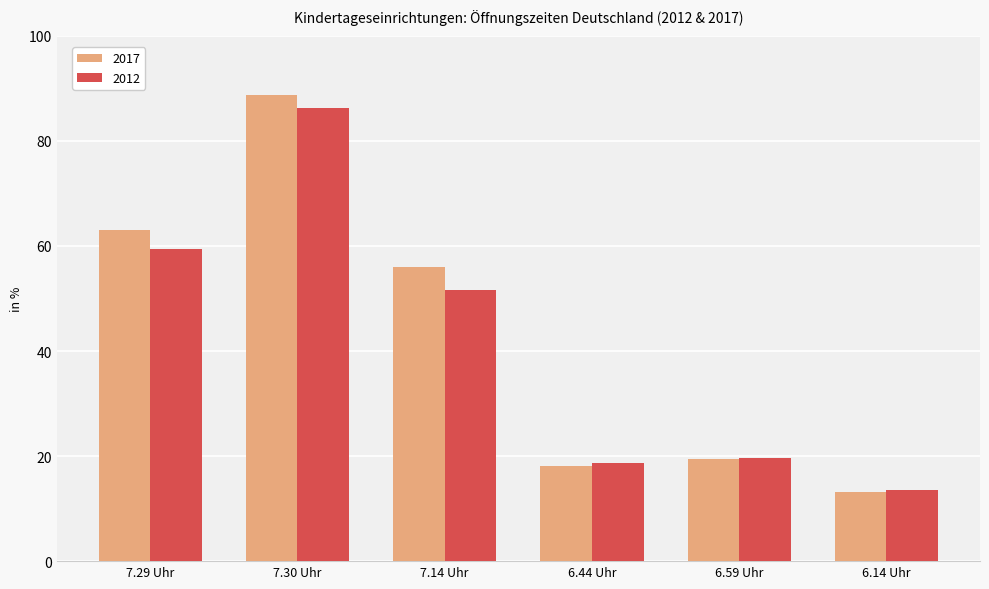

How many series are shown in this chart?

2